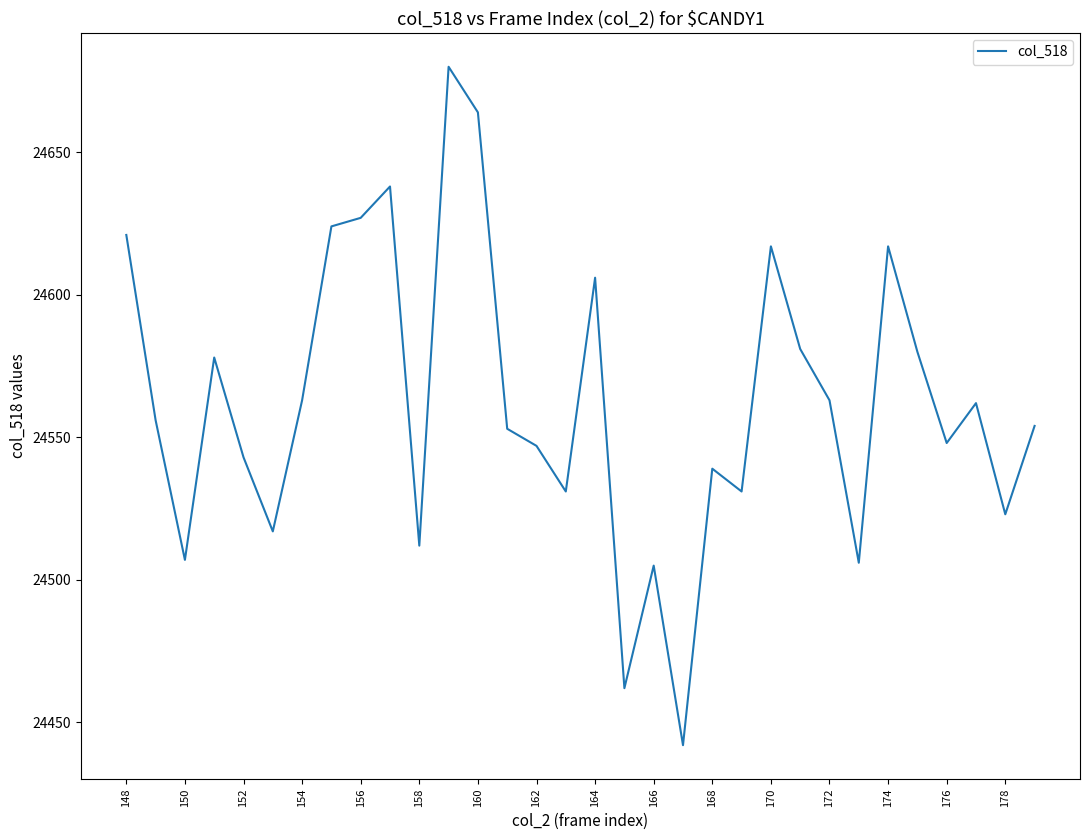

What is the sum of all values?

785997